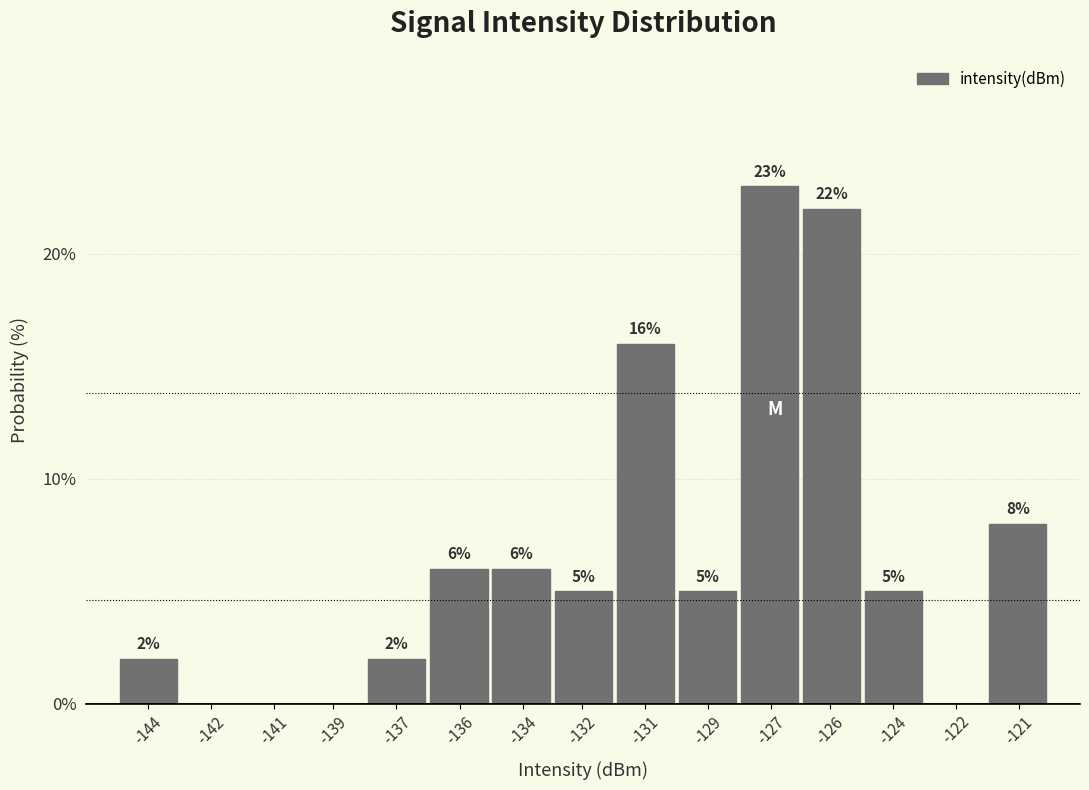

Reading left to right, list all the values displayed in this chart.

-144=2	-142=0	-141=0	-139=0	-137=2	-136=6	-134=6	-132=5	-131=16	-129=5	-127=23	-126=22	-124=5	-122=0	-121=8